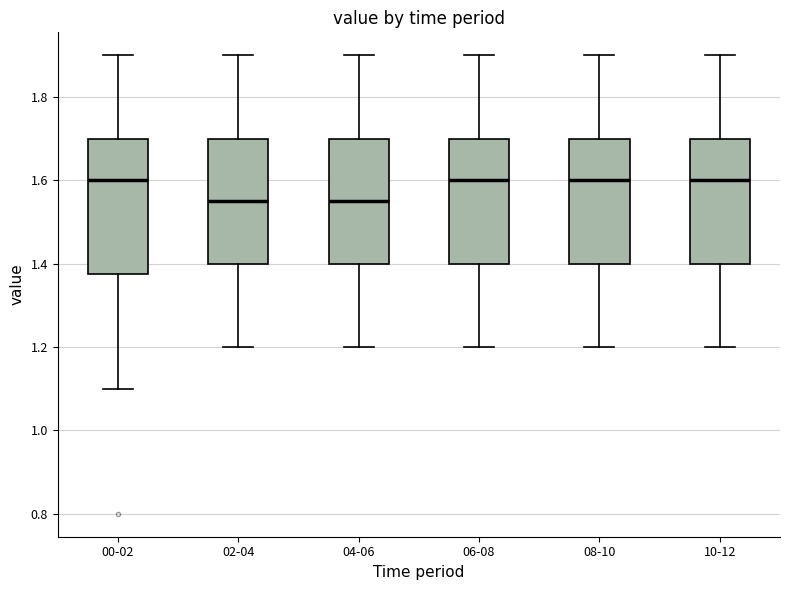

Reading left to right, read every box against the y-axis: the position of its median line, the range the box covers, and the ends of its whiskers. The values are not printed on the chart, so give them approximately, as read against the axis.

00-02: median 1.60, box 1.38 to 1.70, whiskers 1.10 to 1.90
02-04: median 1.56, box 1.40 to 1.70, whiskers 1.20 to 1.90
04-06: median 1.56, box 1.40 to 1.70, whiskers 1.20 to 1.90
06-08: median 1.60, box 1.40 to 1.70, whiskers 1.20 to 1.90
08-10: median 1.60, box 1.40 to 1.70, whiskers 1.20 to 1.90
10-12: median 1.60, box 1.40 to 1.70, whiskers 1.20 to 1.90